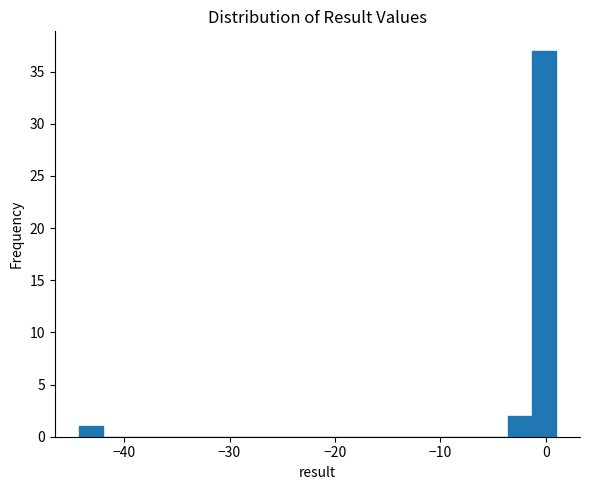

Read against the x-axis, roughly where is the centre of the tallest bar?

0